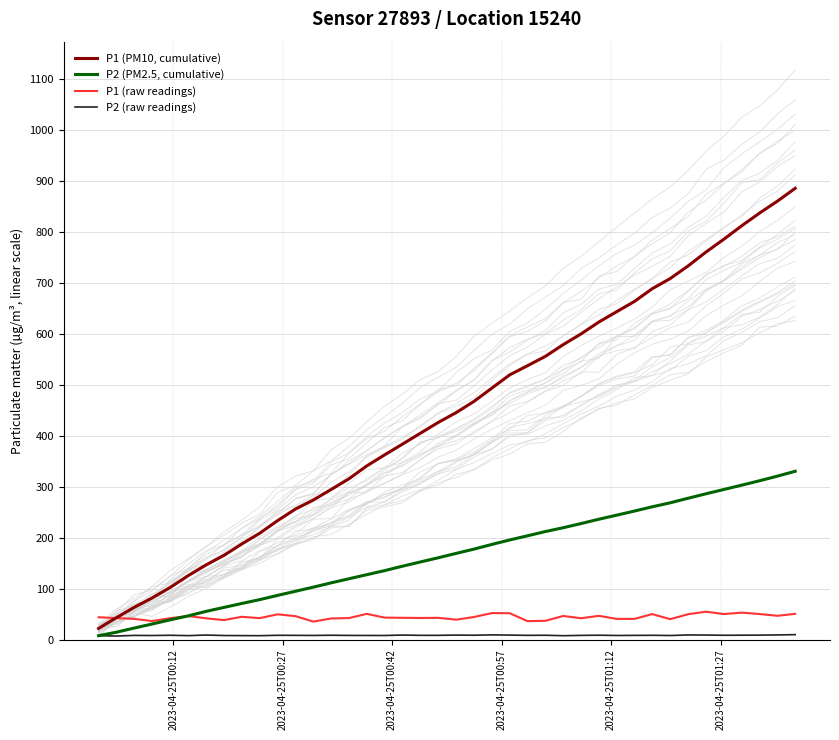

What is the maximum value for P2 (PM2.5, cumulative)?

329.9